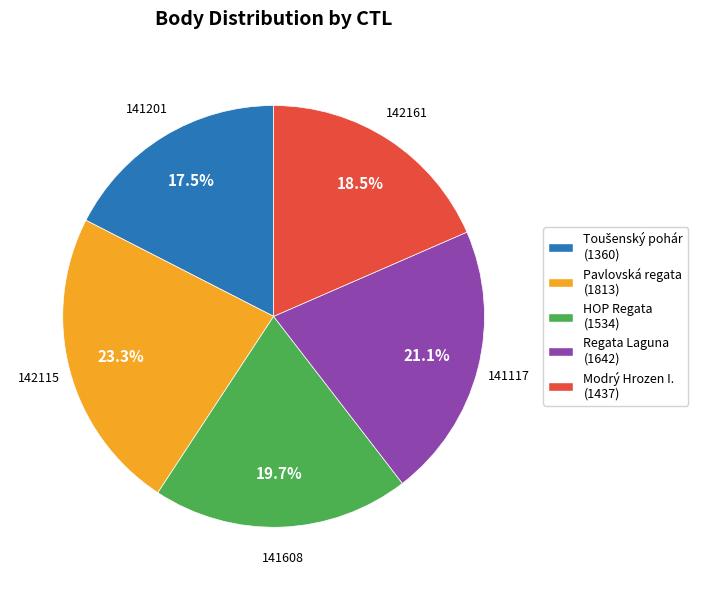

To the nearest percent, what is the difference between the largest and smallest slice percentages?

6%